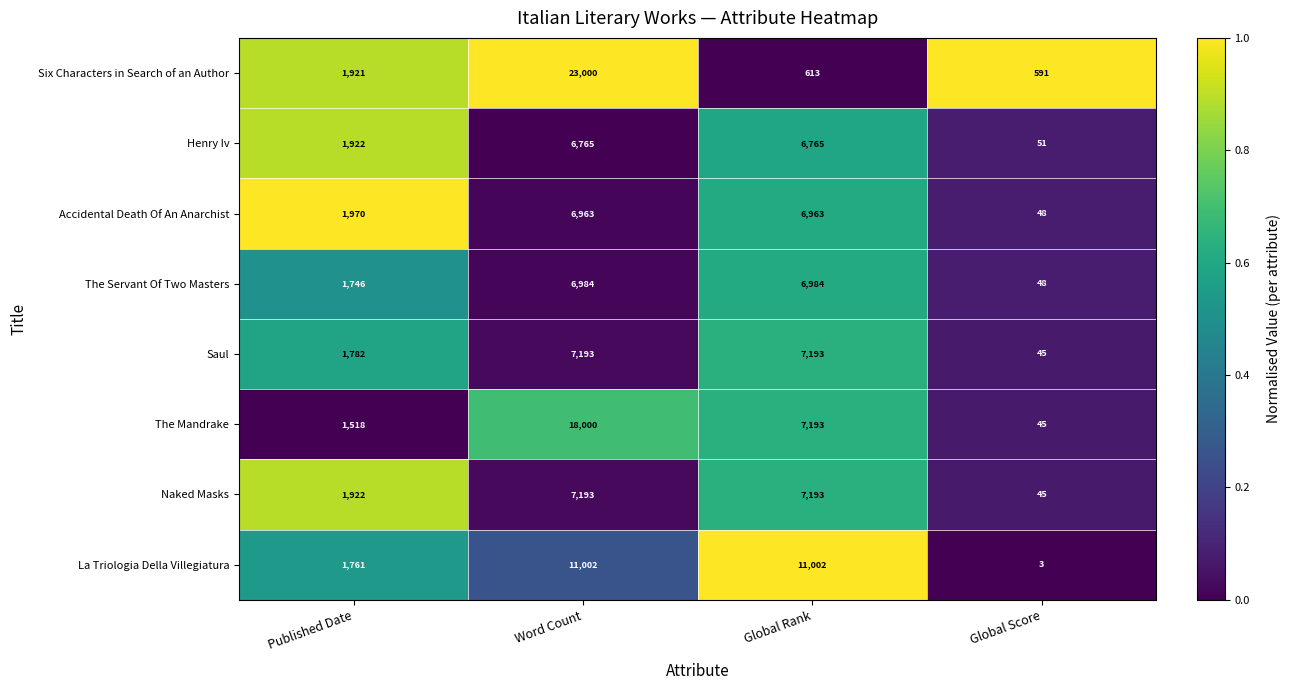

Which series has the widest spread of values?

Six Characters in Search of an Author